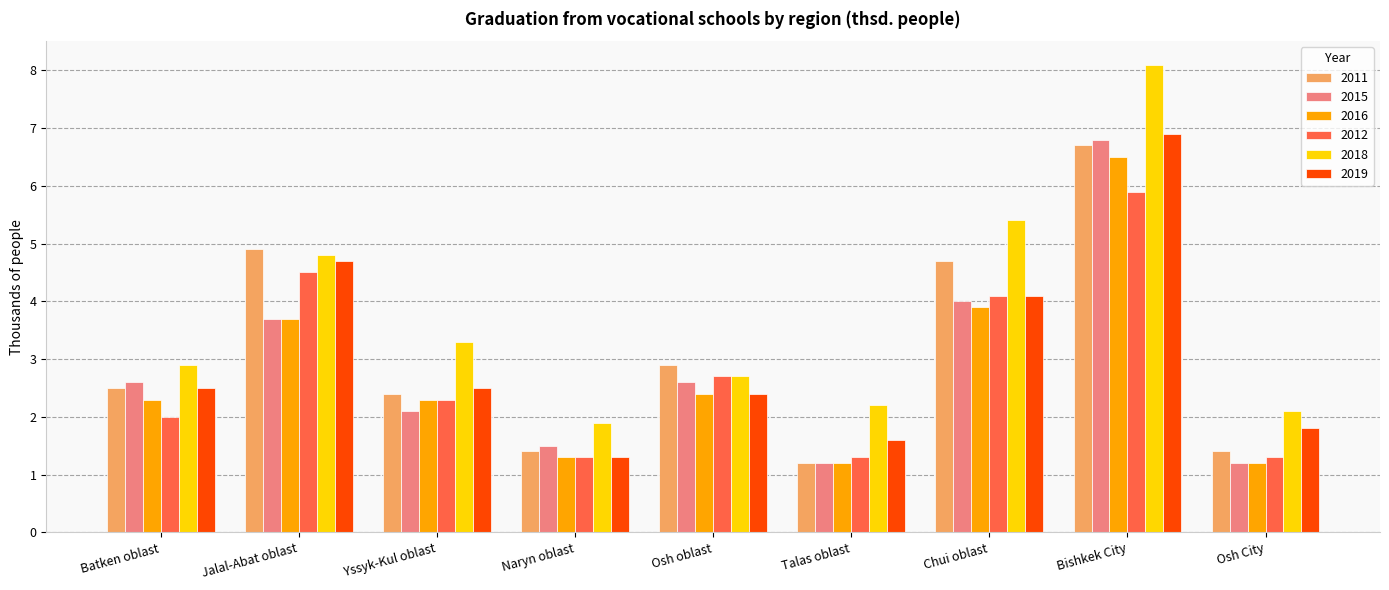

What is the smallest value displayed?

1.2